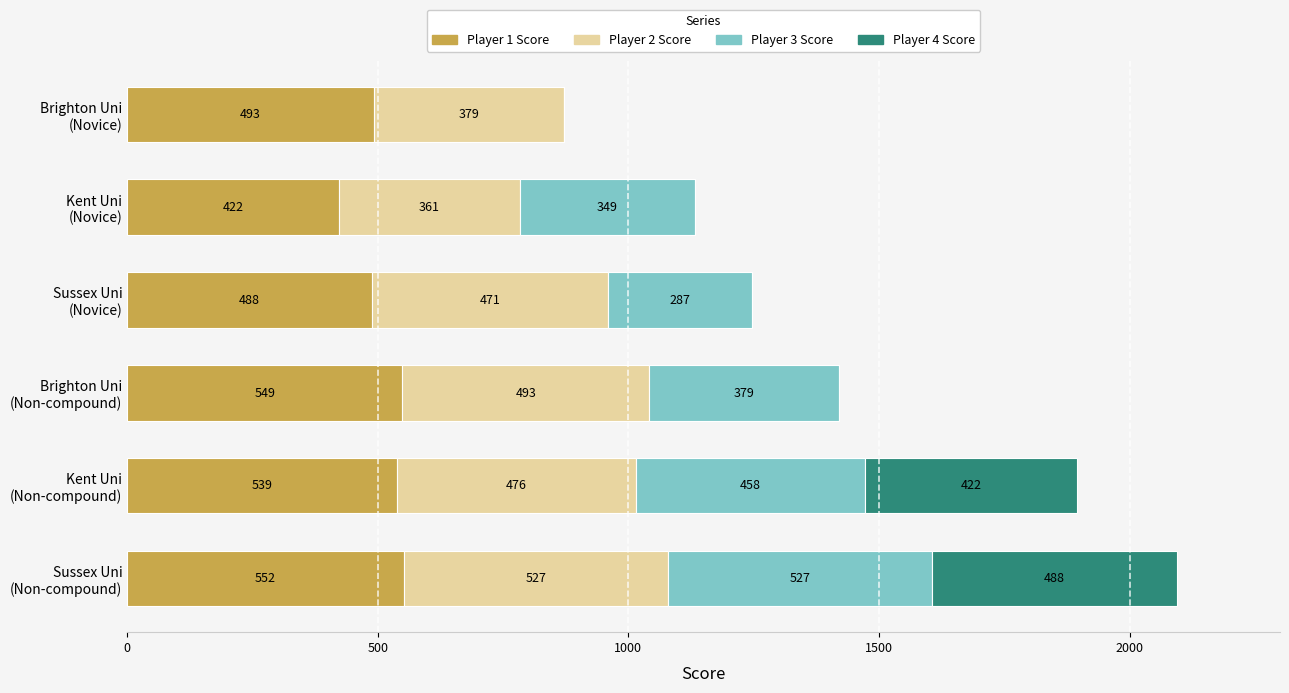

What is the sum of all Player 1 Score values?

3043